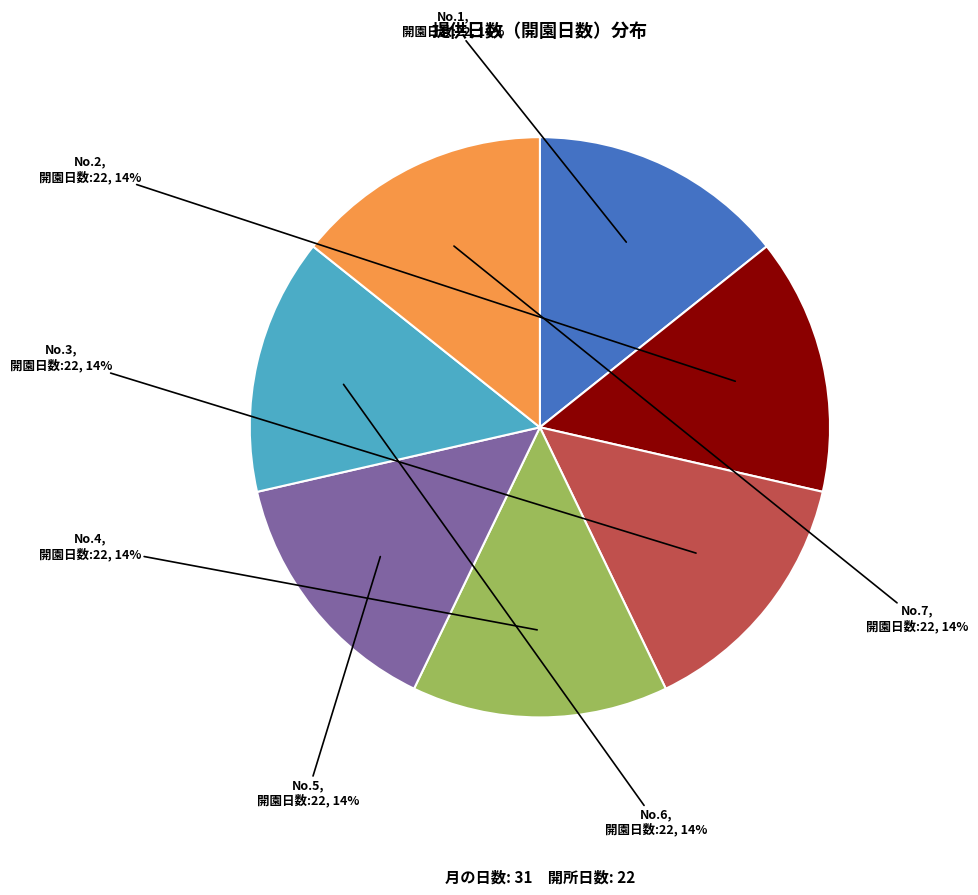

To the nearest percent, what is the average slice percentage?

14%